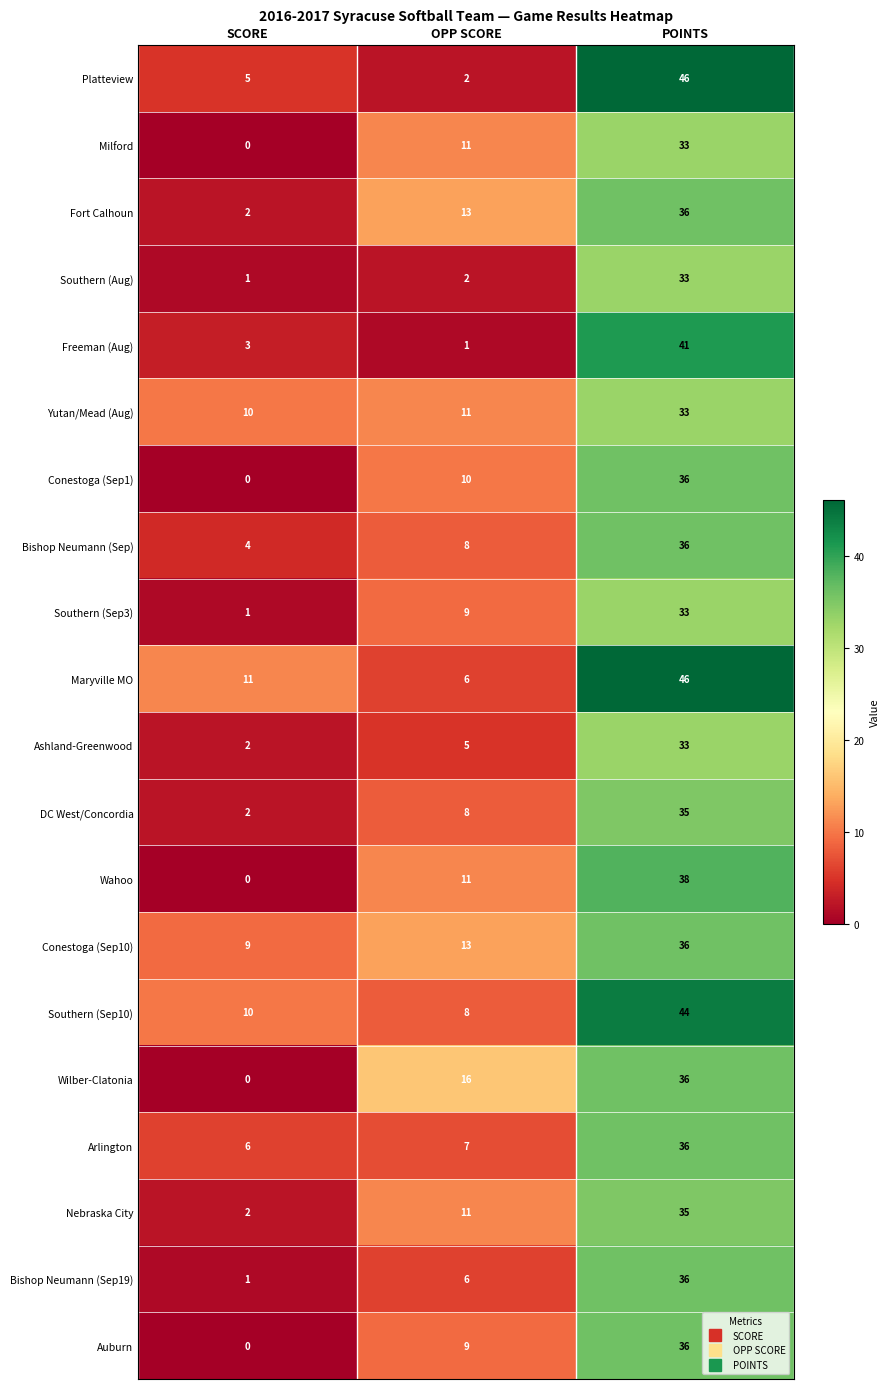

What is the difference between the highest and lowest values at OPP SCORE?

15